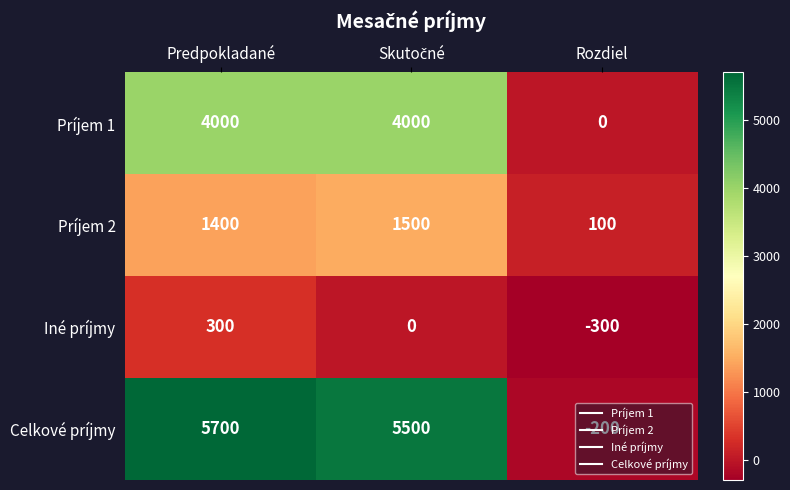

At which category does the chart reach its minimum across all series?

Rozdiel